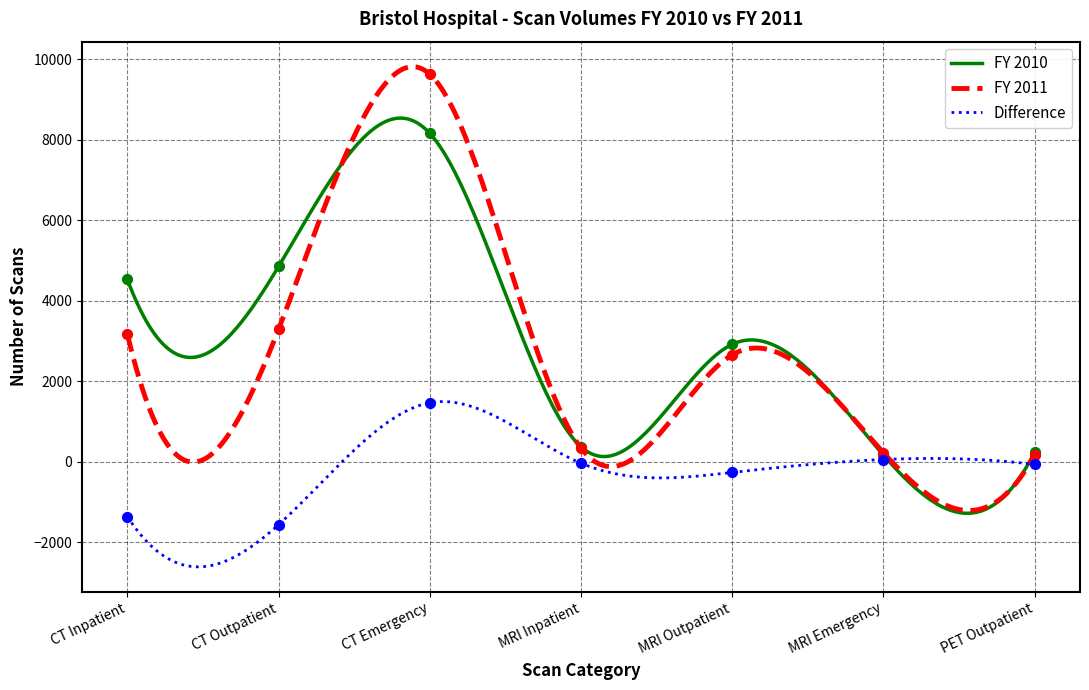

Is the value of FY 2010 at MRI Outpatient greater than the value of FY 2011 at CT Outpatient?

No